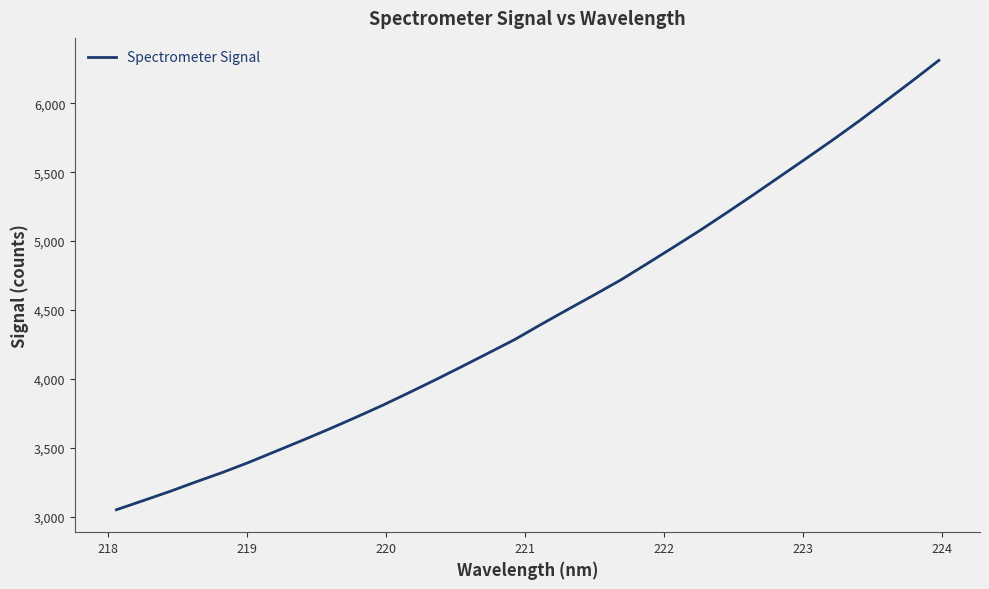

What is the smallest value displayed?

3050.7